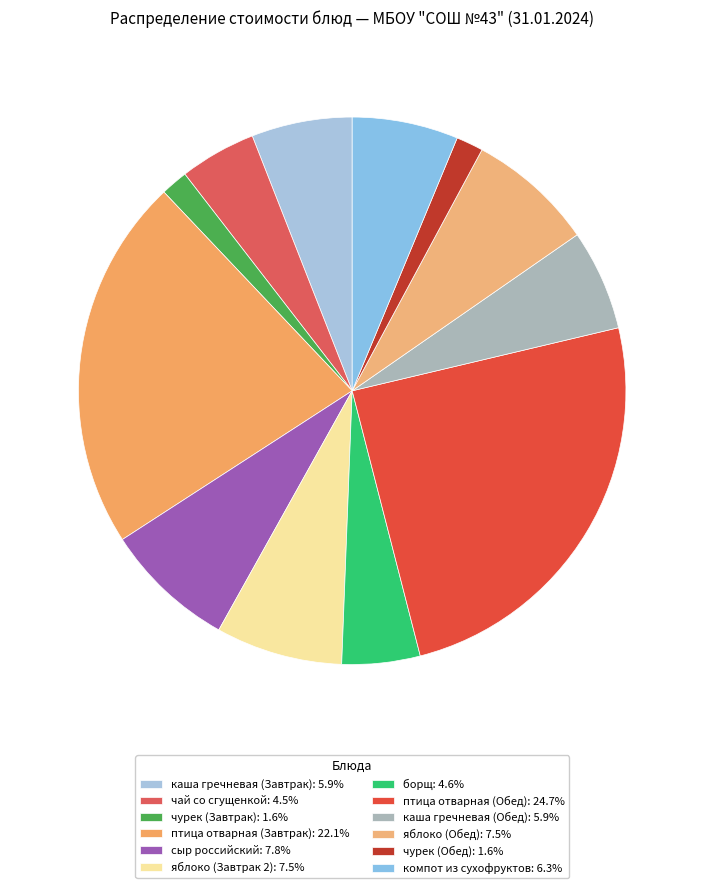

What is the largest slice in the pie chart?

птица отварная (Обед)